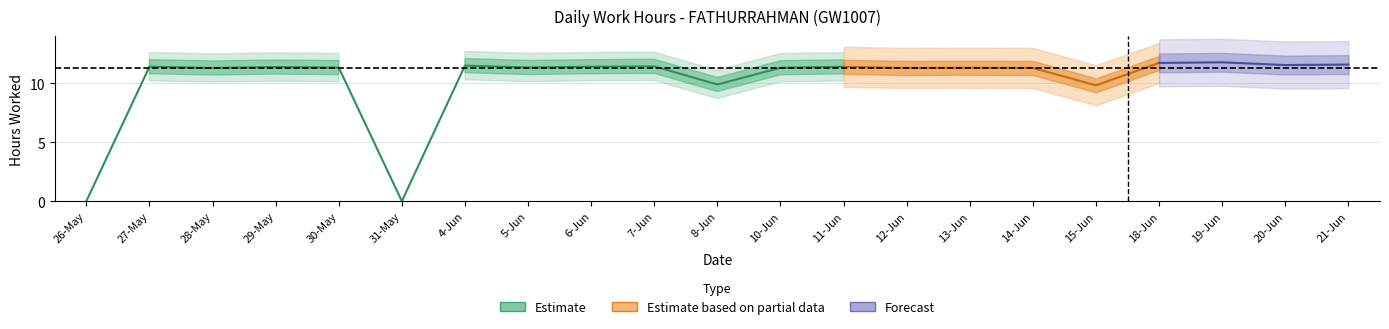

What is the label of the 16th point from the left?

14-Jun